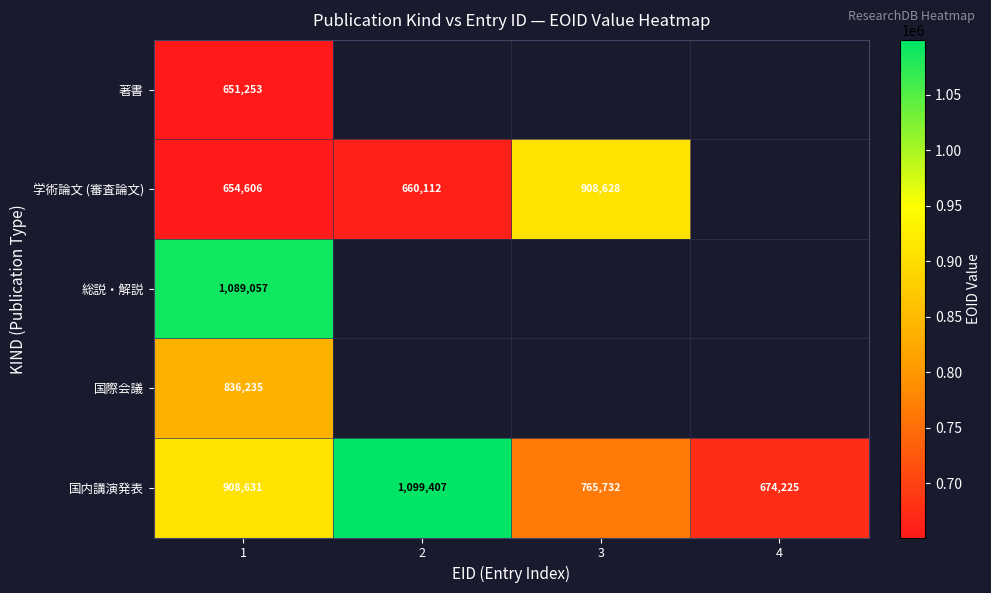

How many data points in 国内講演発表 are less than 908631?

2